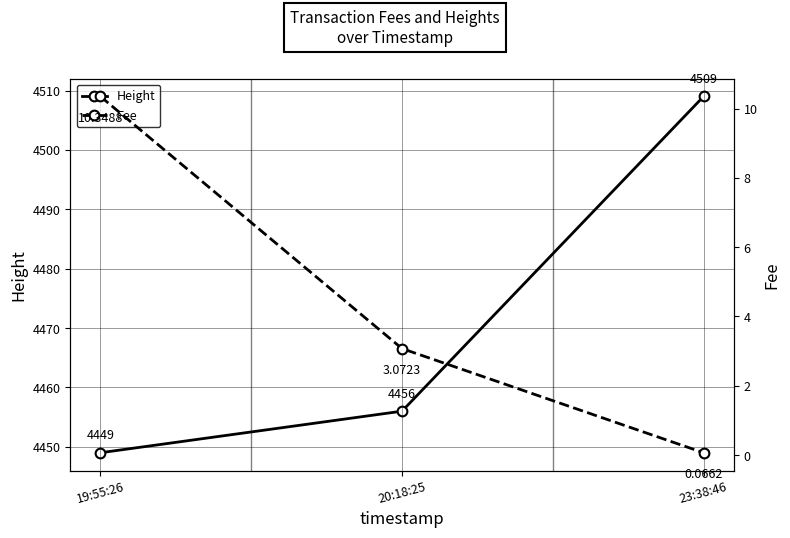

Reading left to right, transcribe all the data shown in this chart.

Height: 19:55:26=4449.0	20:18:25=4456.0	23:38:46=4509.0
Fee: 19:55:26=10.3	20:18:25=3.1	23:38:46=0.1